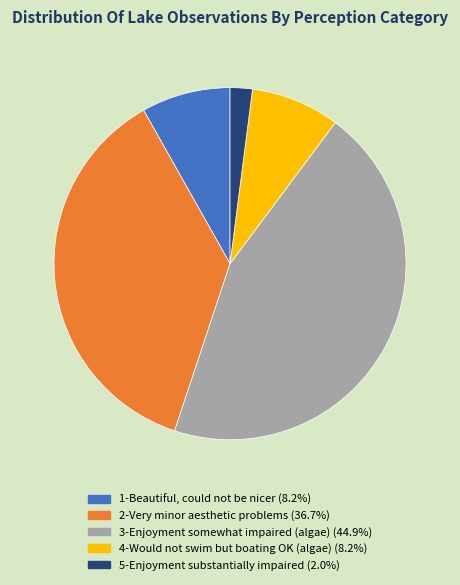

Combined, do 2-Very minor aesthetic problems and 4-Would not swim but boating OK (algae) account for over 50%?

No